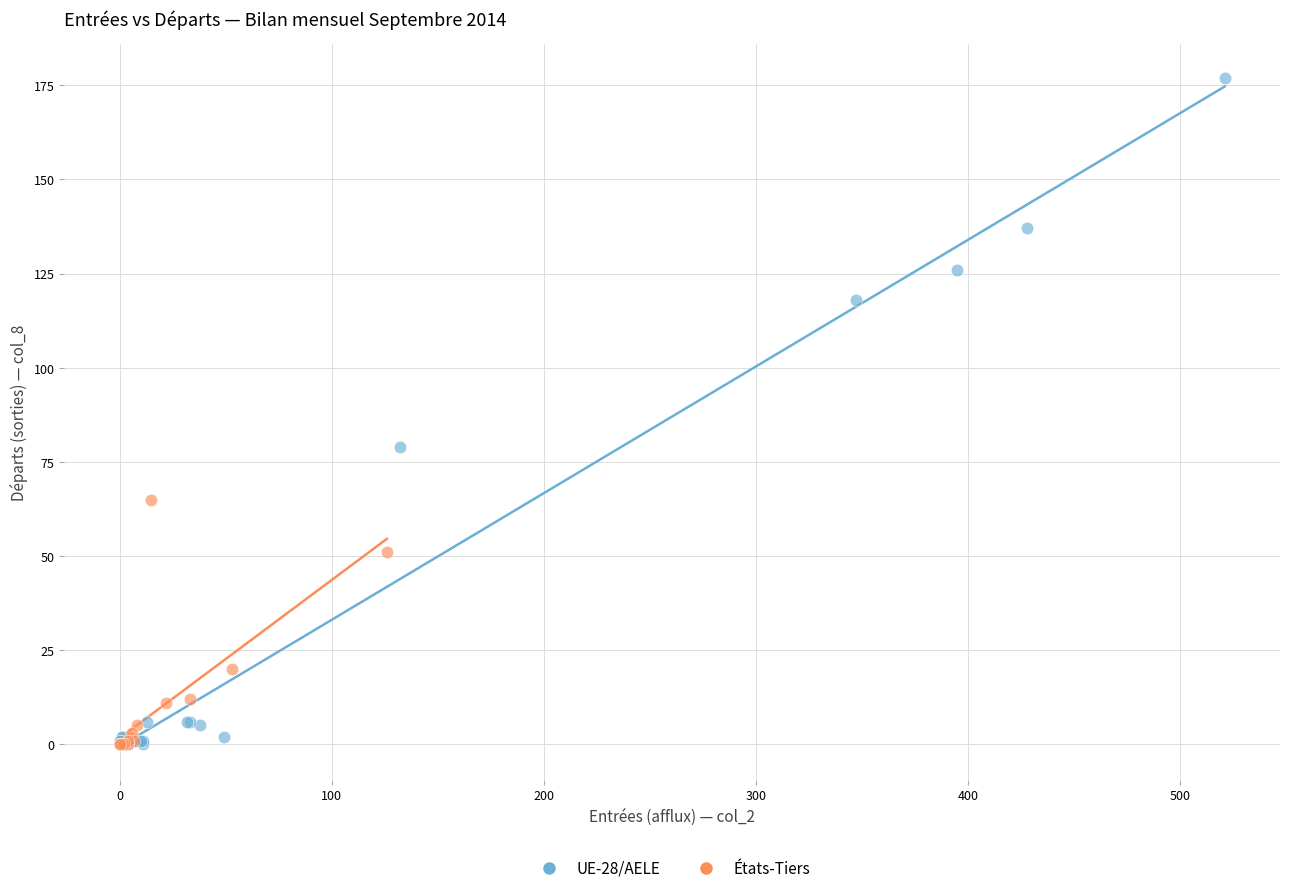

Which series has the largest Y range (max minus min)?

UE-28/AELE